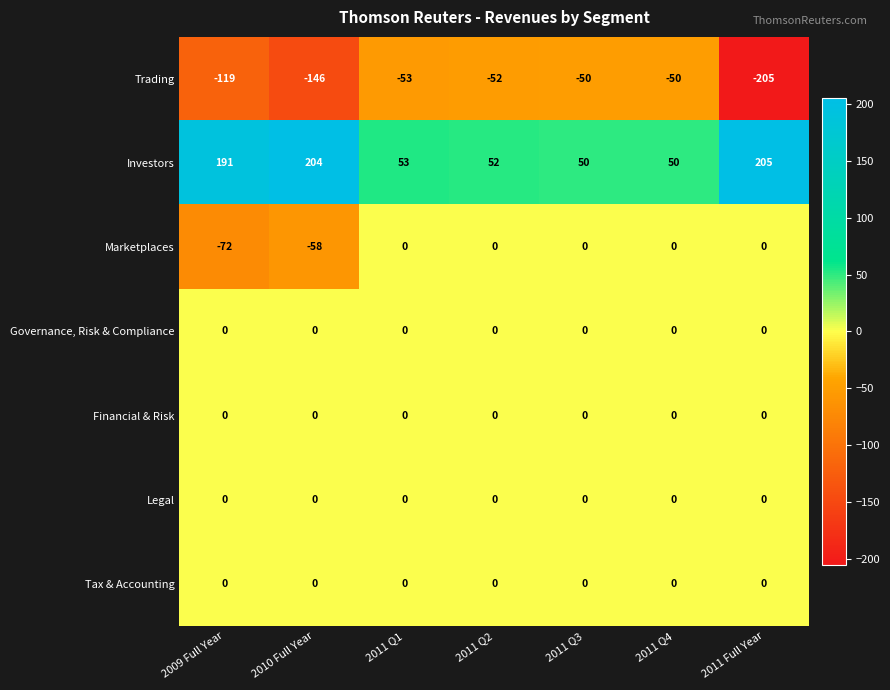

Count the number of data series in this chart.

7